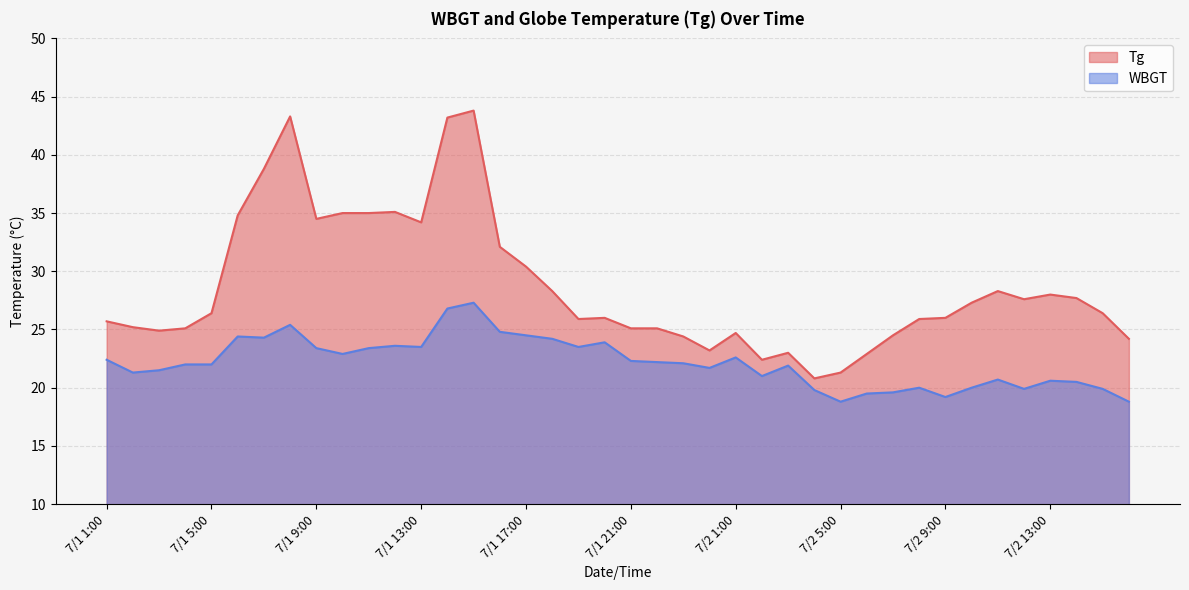

How many lines are shown in the chart?

2